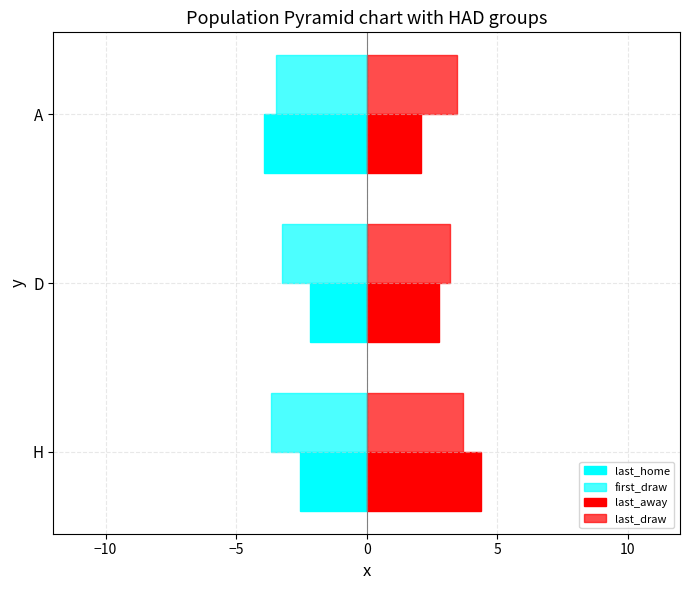

How many series are shown in this chart?

4